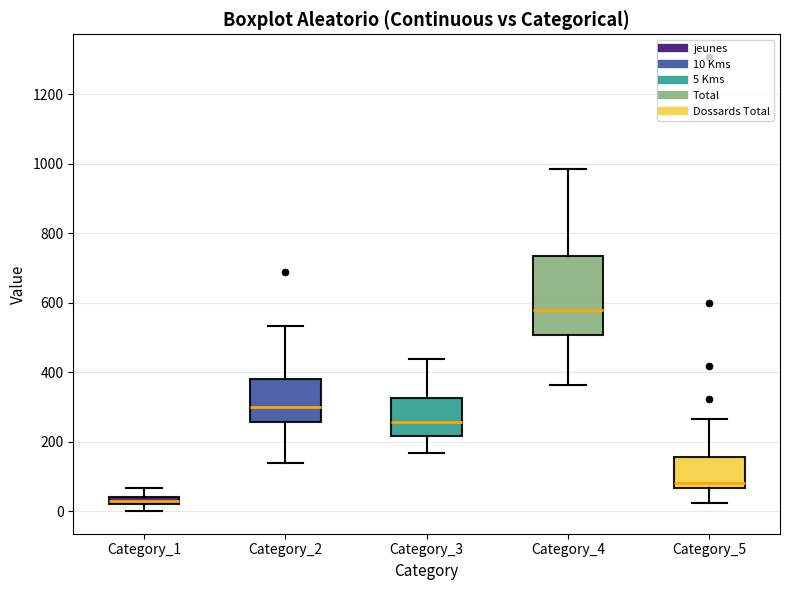

Comparing the boxes themselves (not the whiskers), which one is the tallest?

Category_4